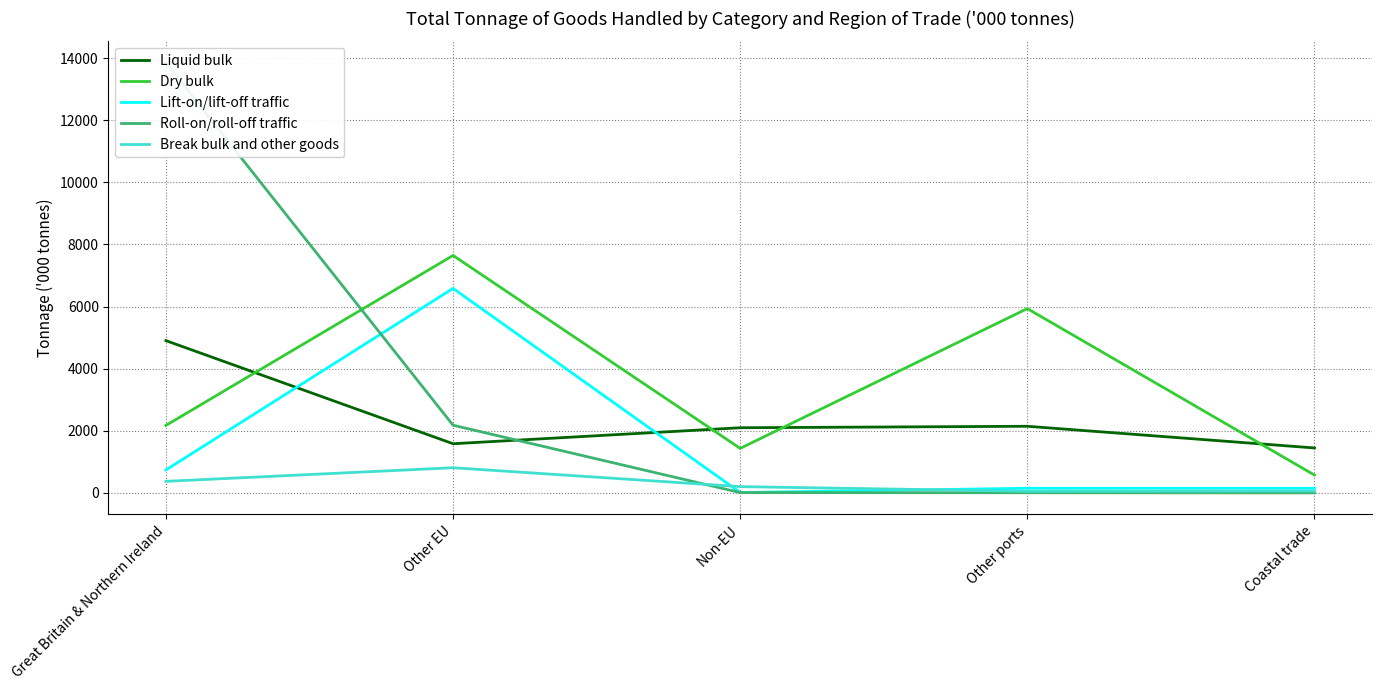

Does the chart have visible grid lines?

Yes